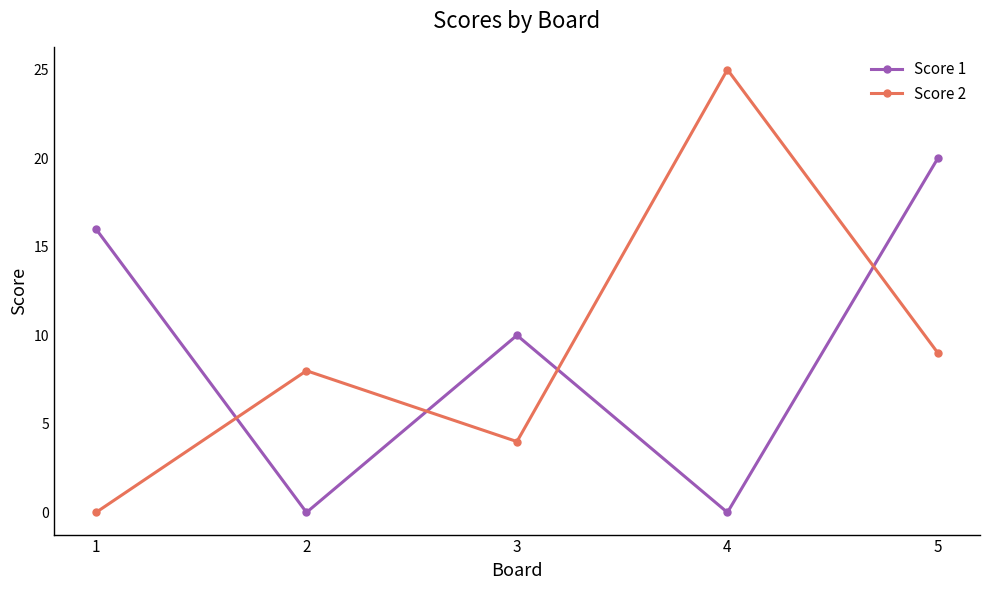

Where is the first local minimum for Score 2?

3